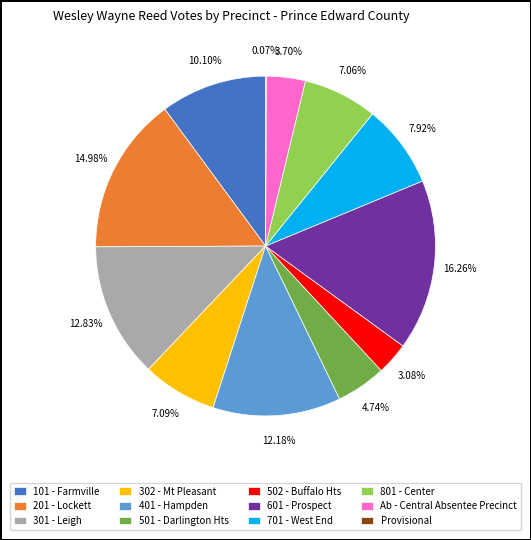

To the nearest percent, what is the average slice percentage?

8%